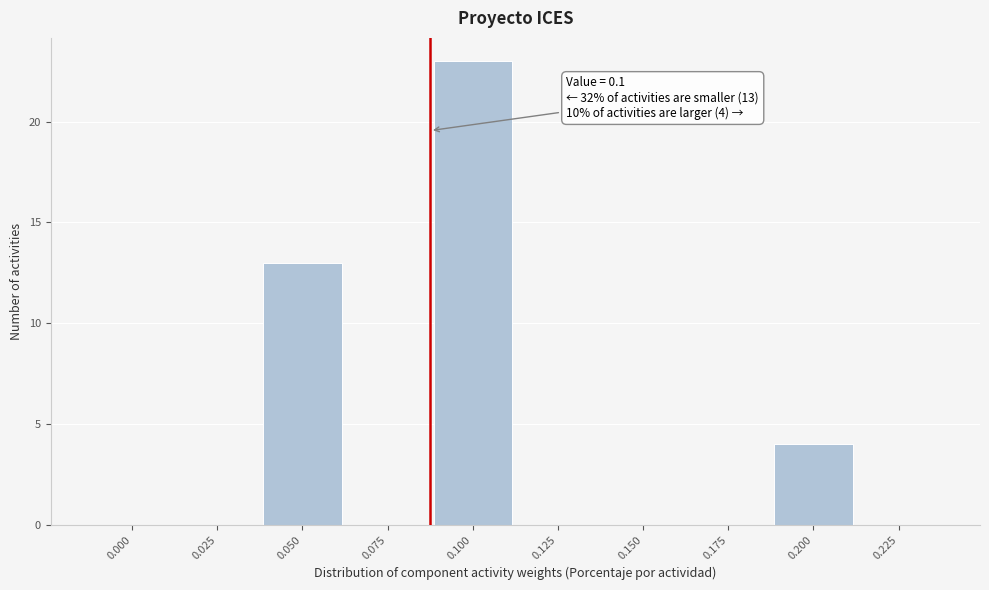

Reading left to right, list all the values displayed in this chart.

0.000=0	0.025=0	0.050=13	0.075=0	0.100=23	0.125=0	0.150=0	0.175=0	0.200=4	0.225=0